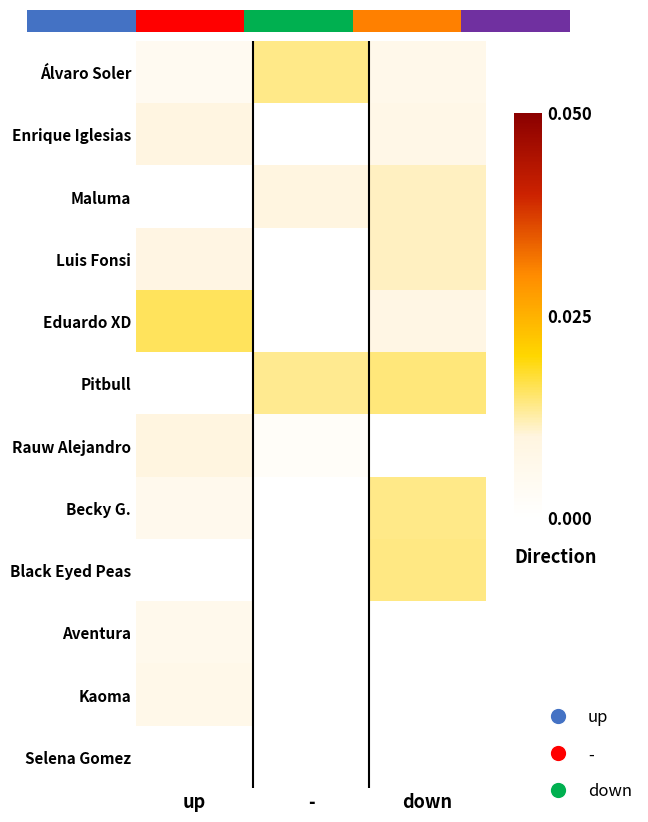

Count the Becky G. values in the range 0 to 1.

2